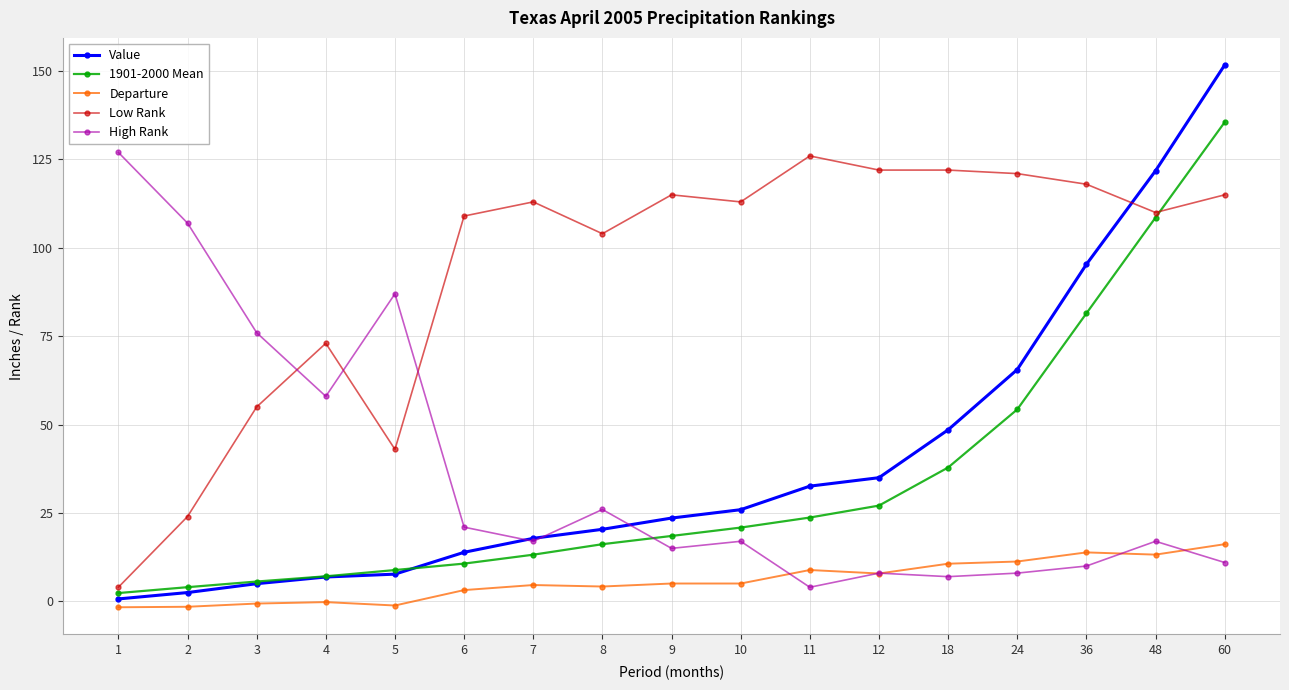

What is the value of the Low Rank point at the 4th from the left?

73.0